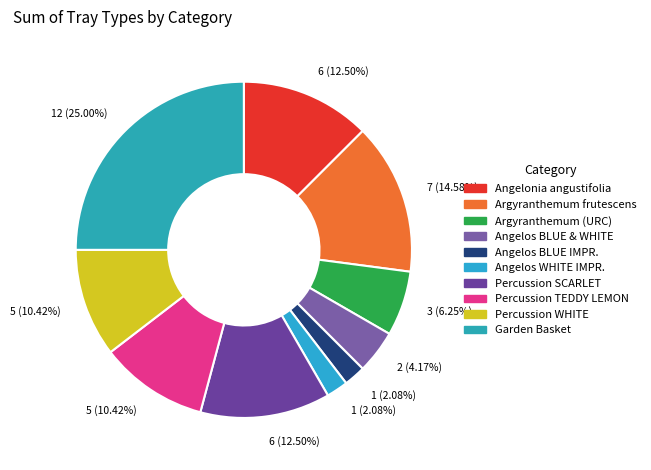

To the nearest percent, what percentage of the pie is Percussion SCARLET?

12%